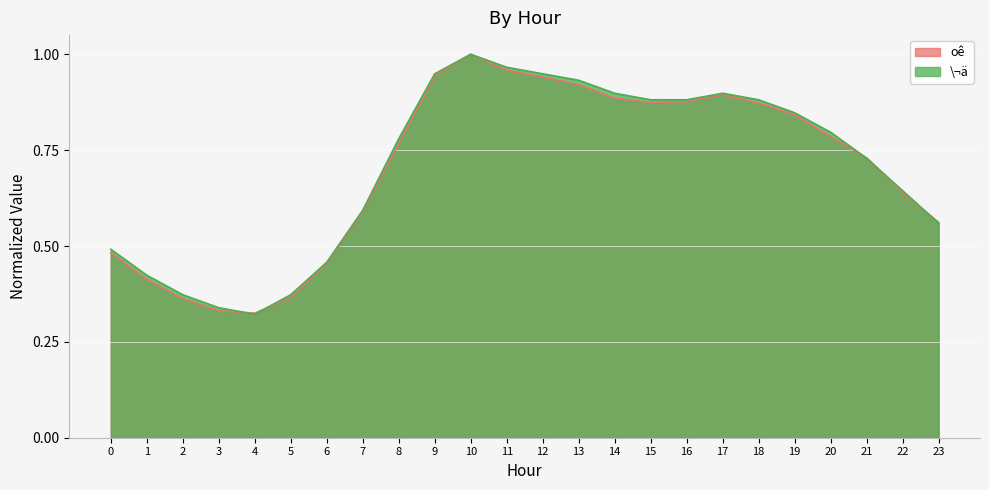

Is the value of oê at 2 greater than the value of \¬ä at 8?

No